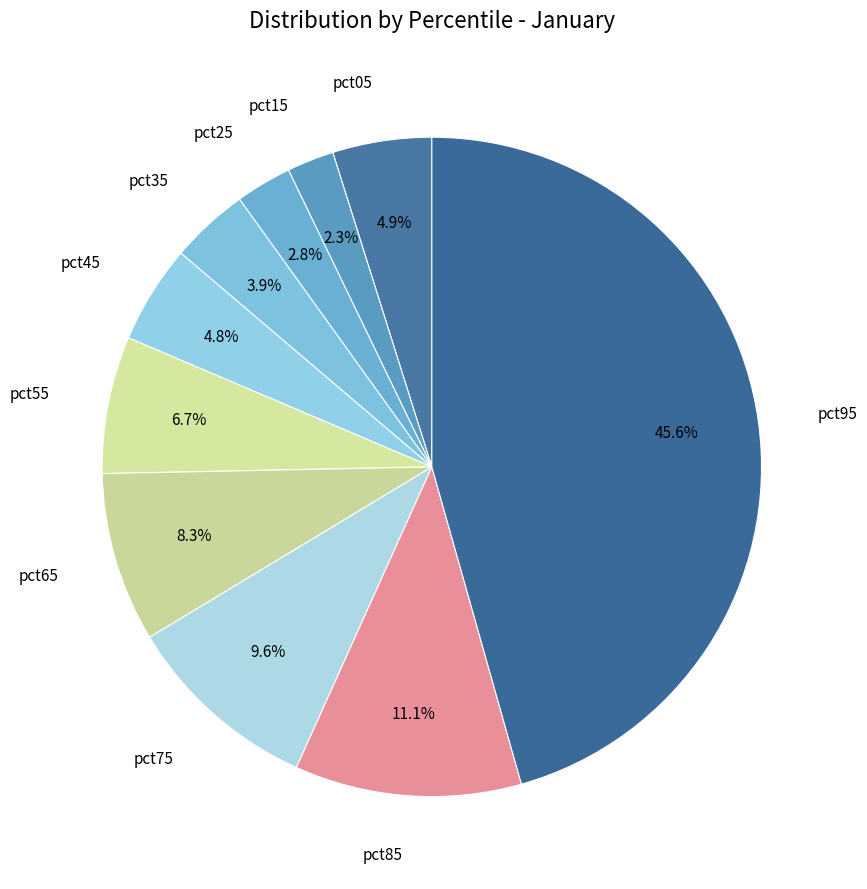

Which slice is the largest?

pct95